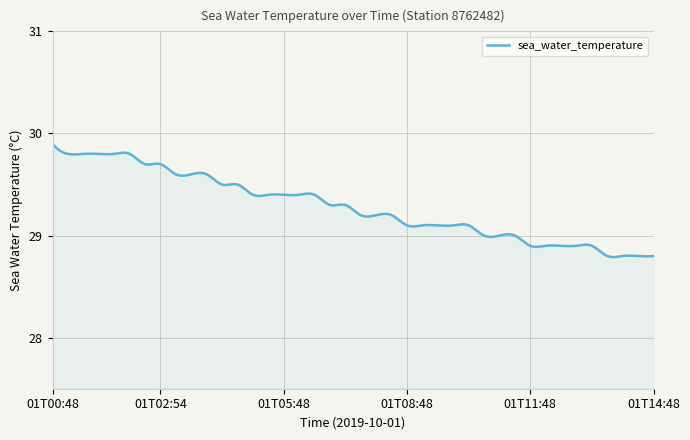

What is the difference between the maximum and minimum values?

1.1